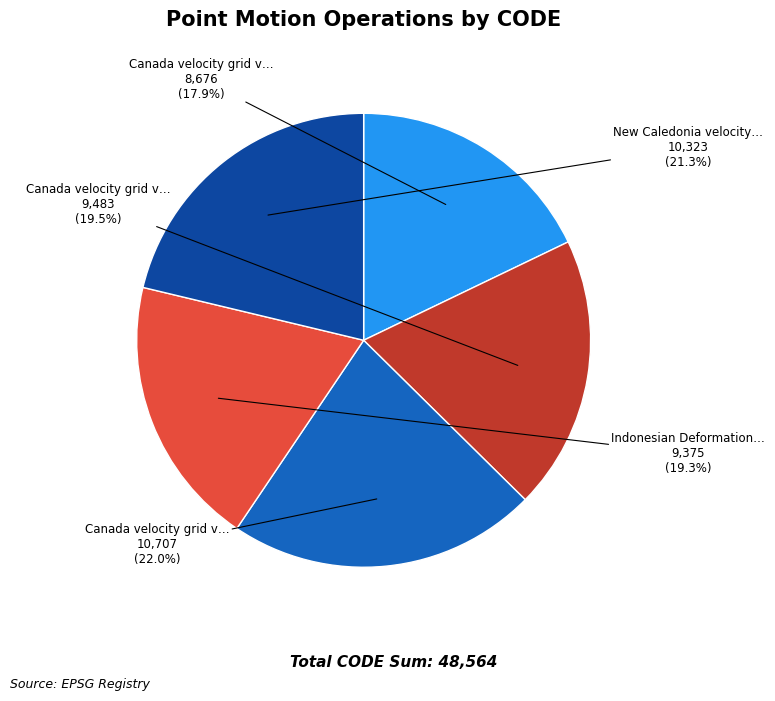

To the nearest percent, what is the difference between the largest and smallest slice percentages?

4%